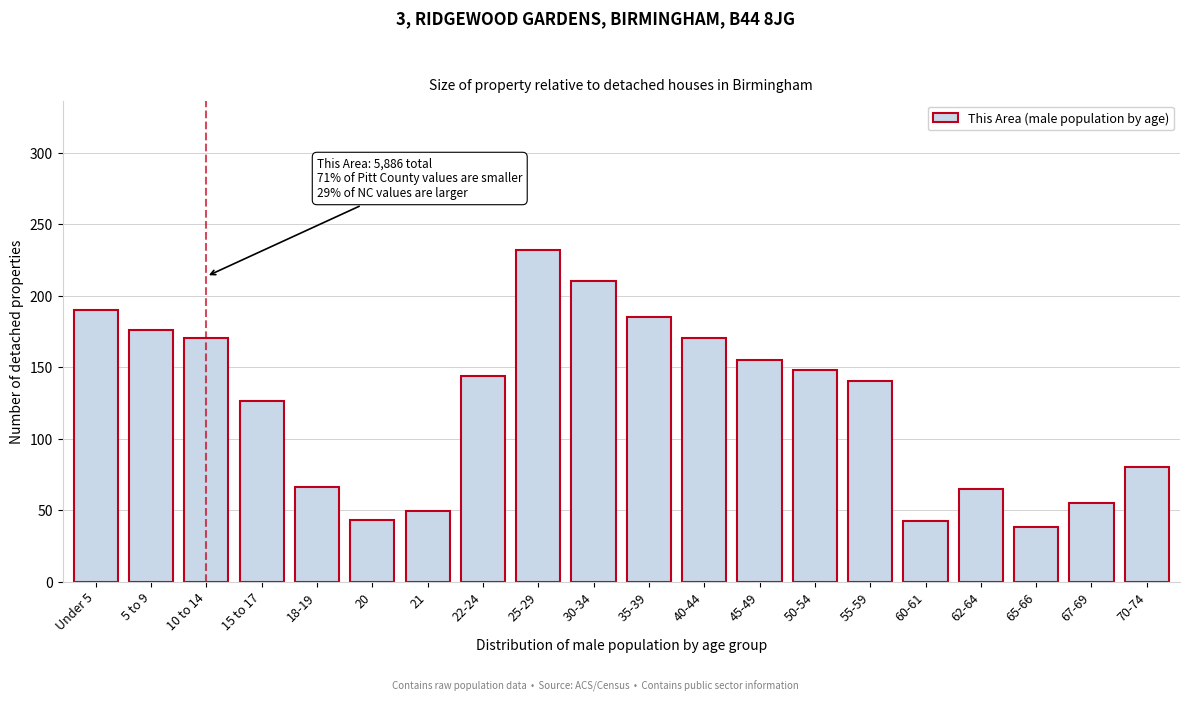

What is the greatest value displayed?

232